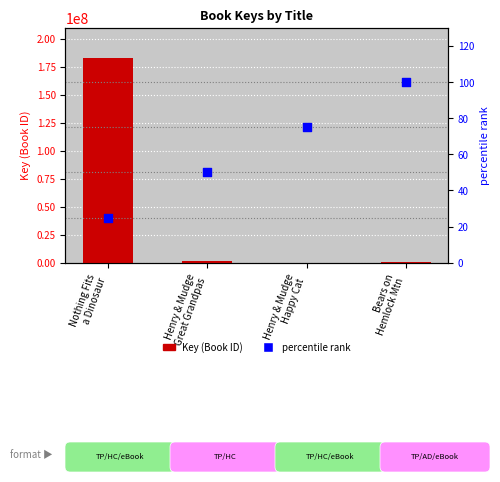

What is the total value across all series at Nothing Fits
a Dinosaur?

182370143